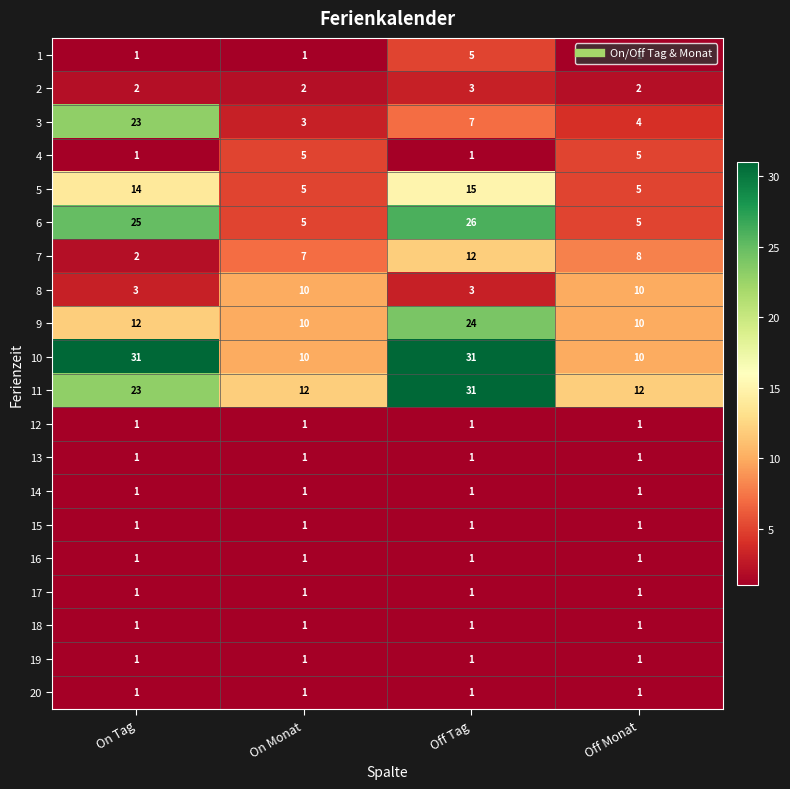

At which label is 9 closest to 17?

On Tag